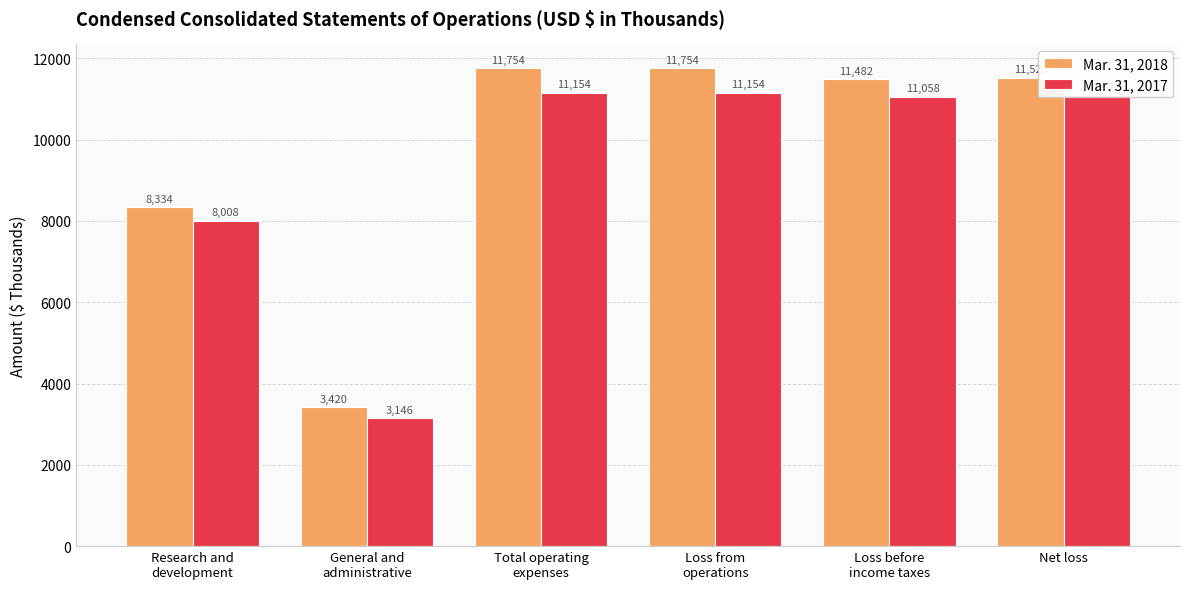

Where is Mar. 31, 2017 nearest to the value 7150?

Research and
development